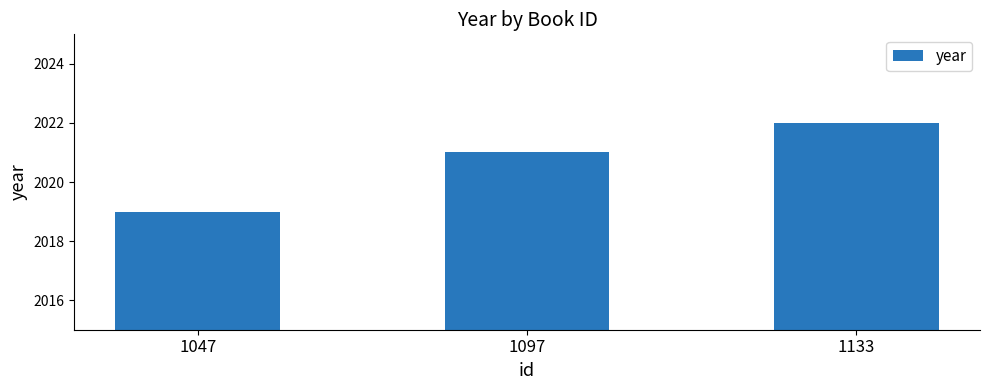

Reading right to left, transcribe all the data shown in this chart.

1133=2022	1097=2021	1047=2019